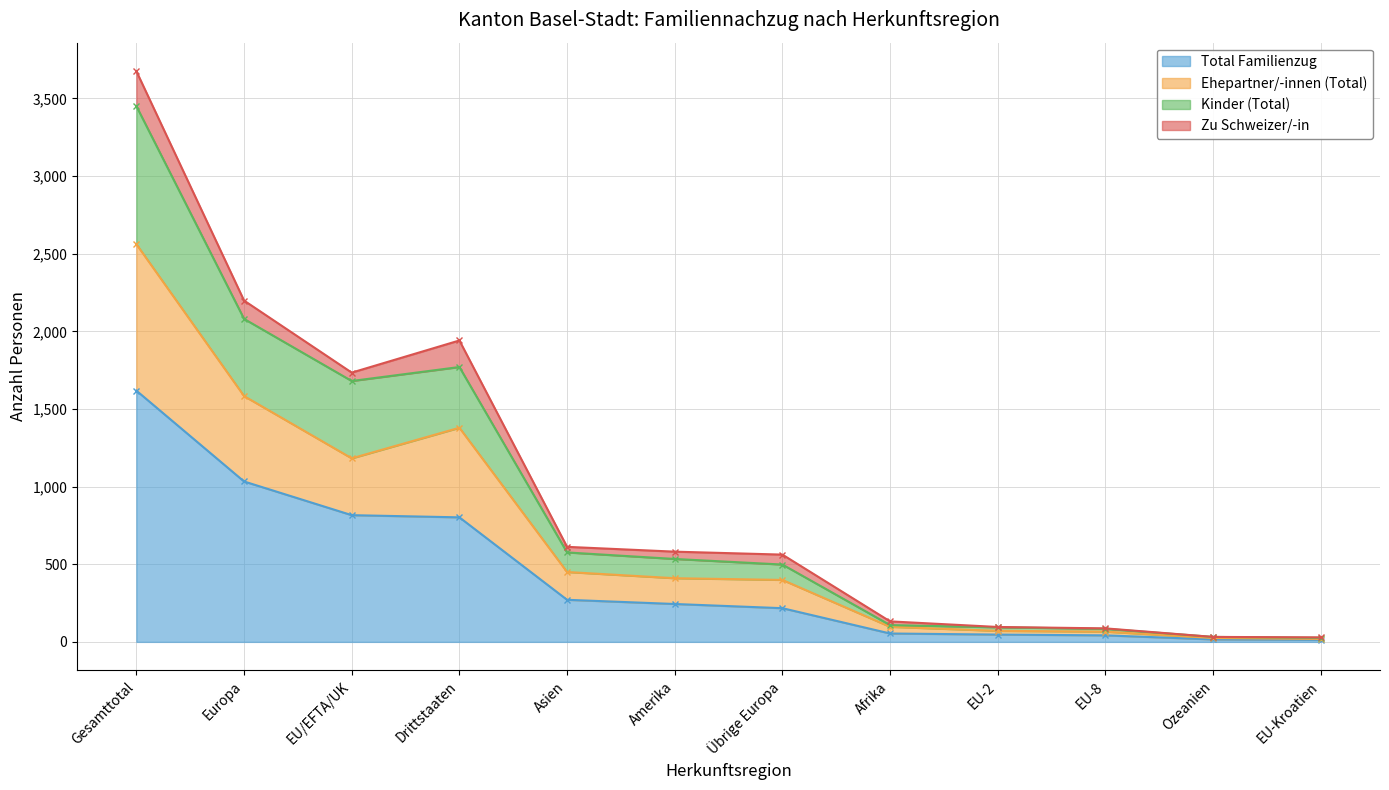

Is it true that Total Familienzug equals 217 at Übrige Europa?

True